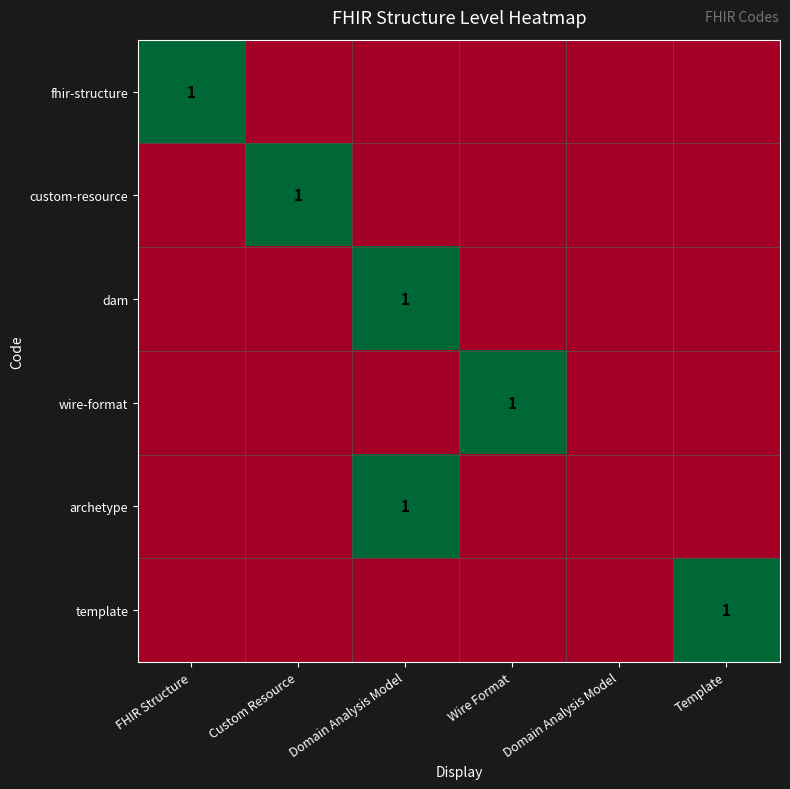

Is the value of wire-format at Domain Analysis Model greater than the value of archetype at Template?

No